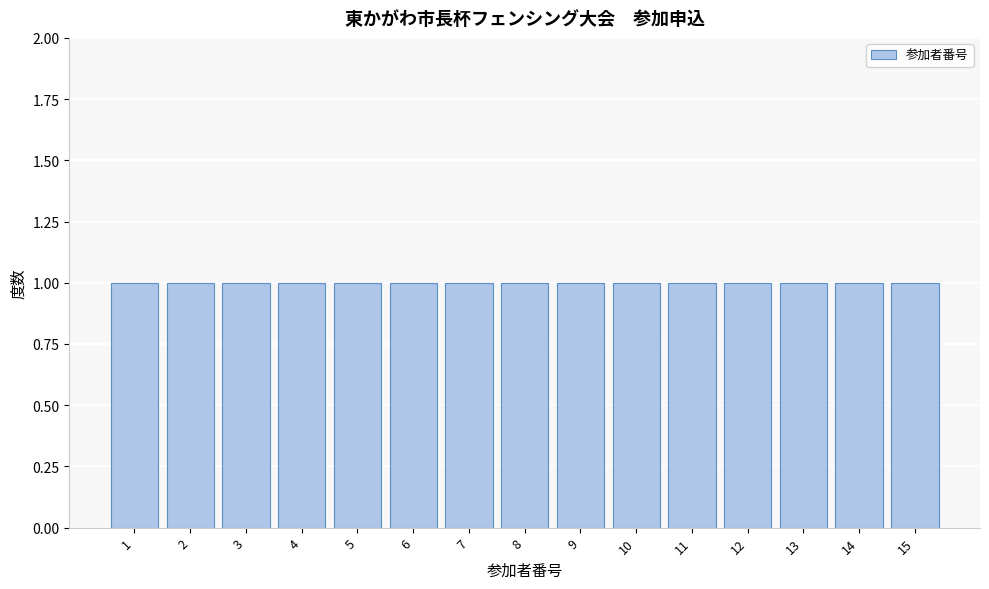

Reading left to right, list every bar in this chart as the range it spans on the x-axis followed by its height. The values are not printed on the chart, so give them approximately, as read against the axis.

0.5 to 1.5: 1
1.5 to 2.5: 1
2.5 to 3.5: 1
3.5 to 4.5: 1
4.5 to 5.5: 1
5.5 to 6.5: 1
6.5 to 7.5: 1
7.5 to 8.5: 1
8.5 to 9.5: 1
9.5 to 10.5: 1
10.5 to 11.5: 1
11.5 to 12.5: 1
12.5 to 13.5: 1
13.5 to 14.5: 1
14.5 to 15.5: 1